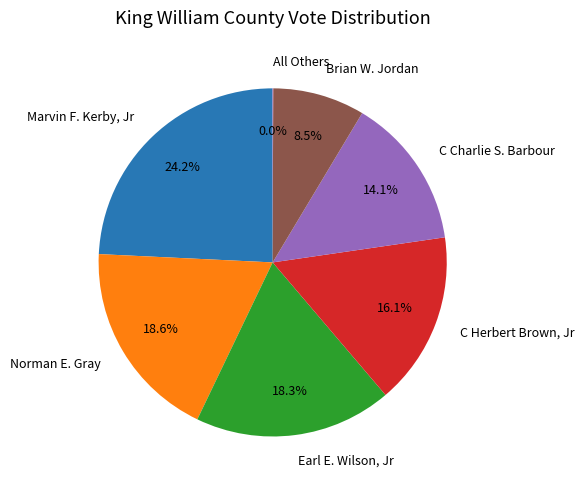

The C Herbert Brown, Jr slice represents 8% of the pie. True or false?

False